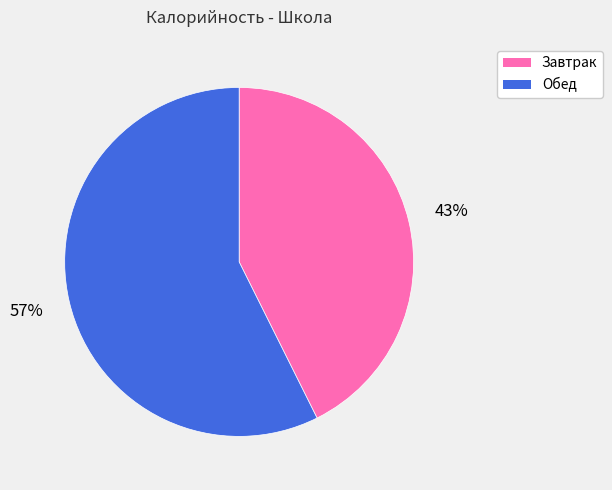

What is the largest slice in the pie chart?

Обед